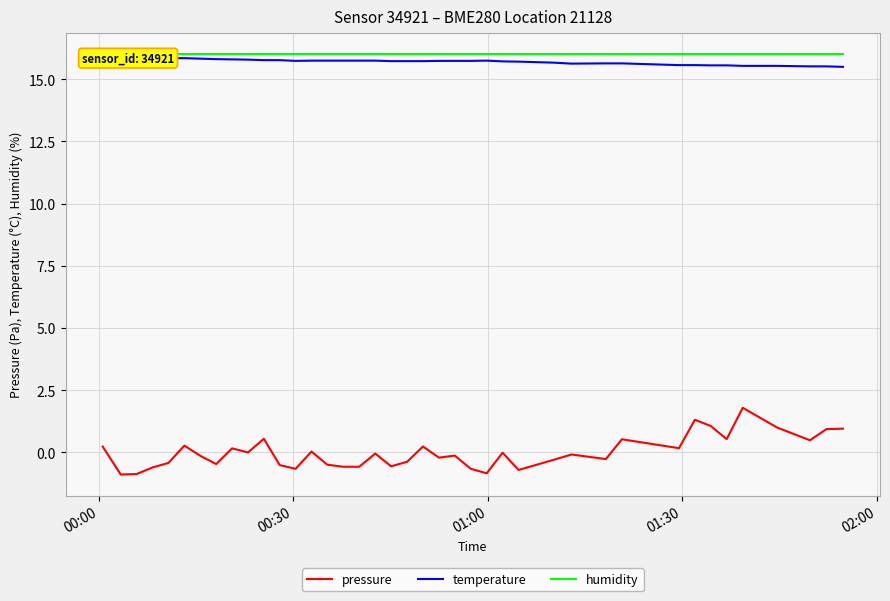

What is the minimum value for pressure?

-0.9